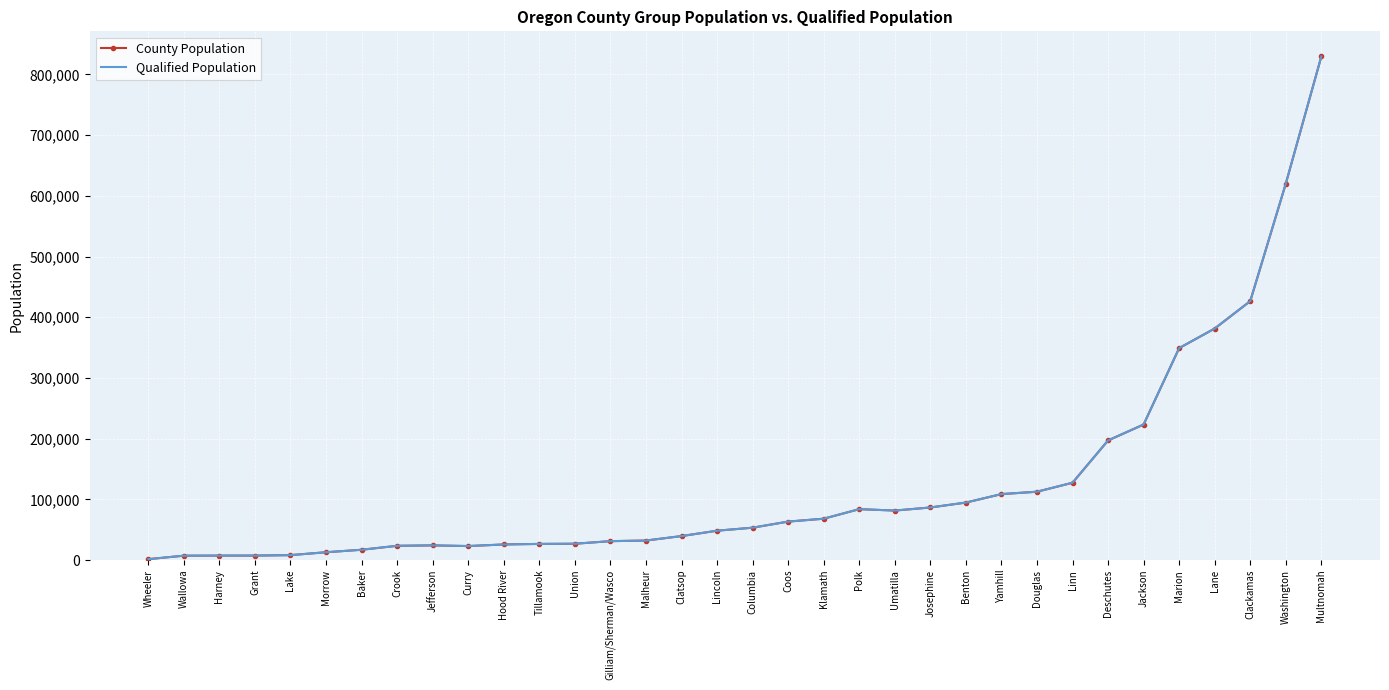

True or false: Qualified Population and County Population cross at least once.

False